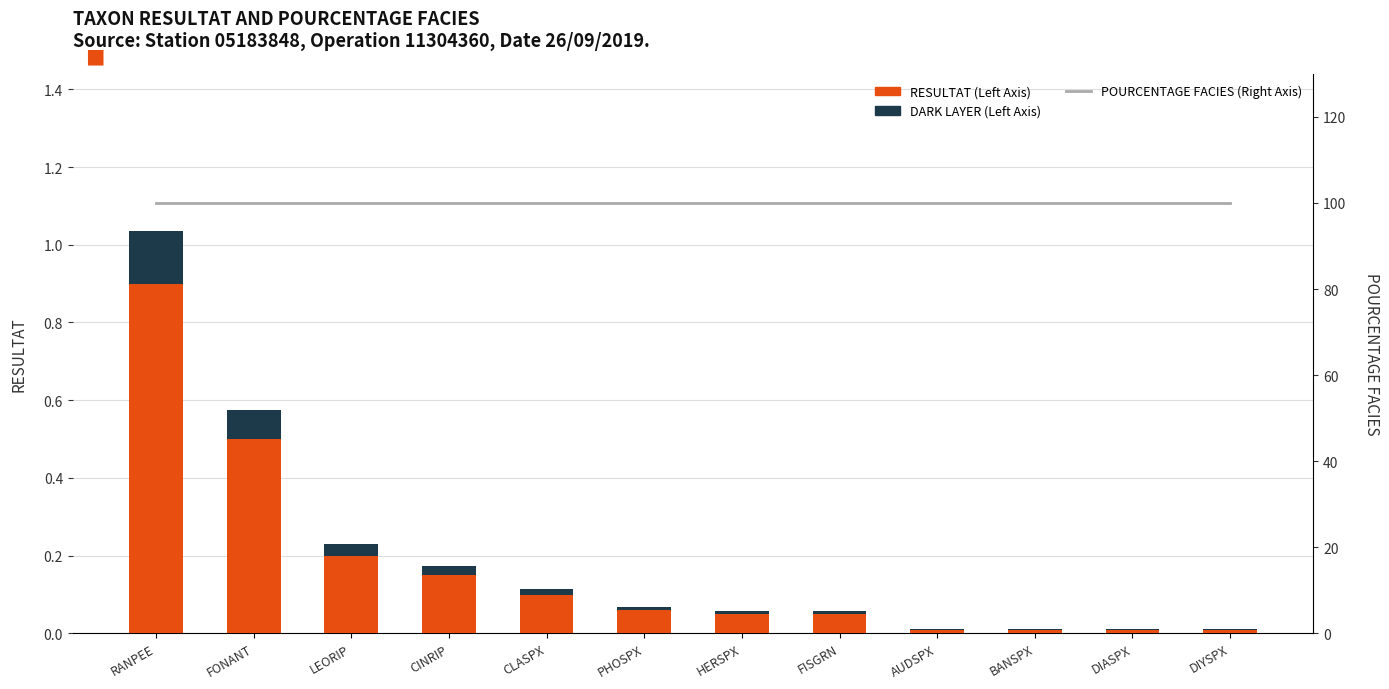

Are the bars horizontal?

No